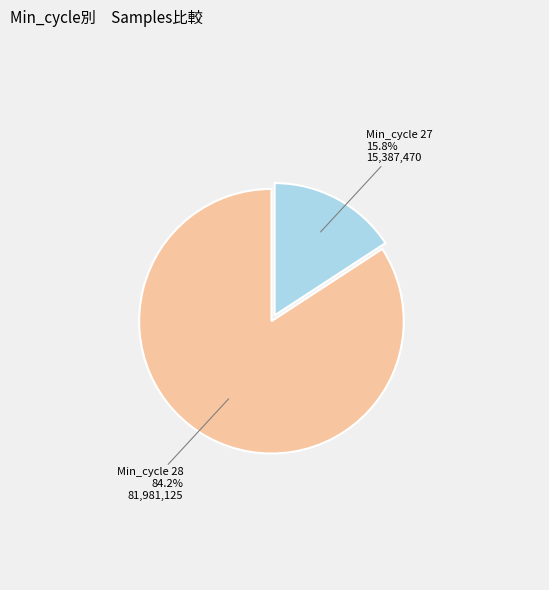

Does any single category account for the majority?

Yes